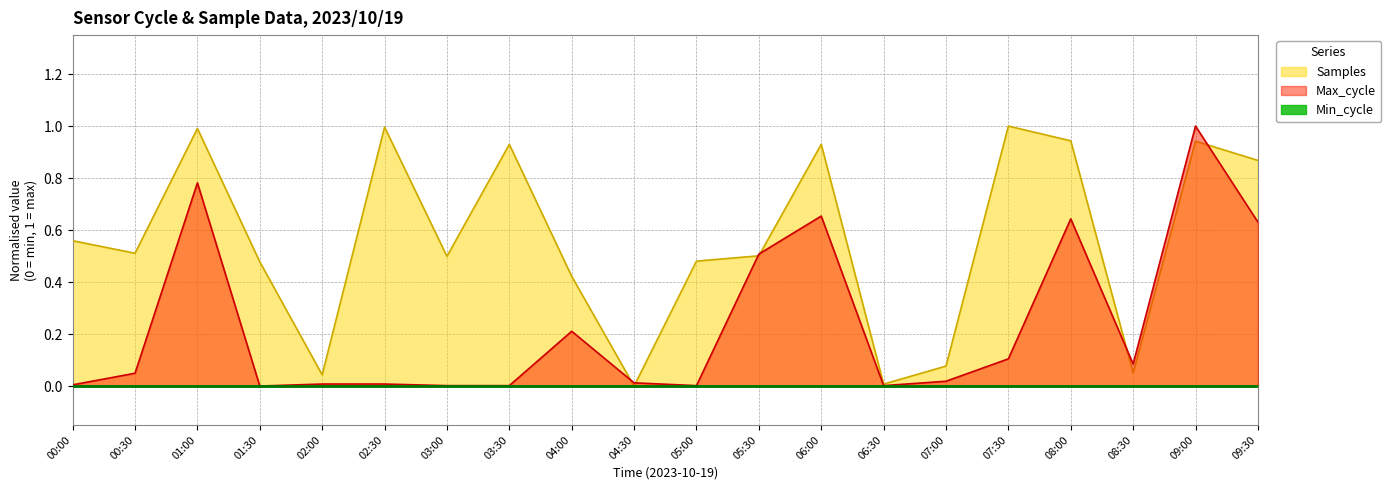

Which series has the largest range (max minus min)?

Samples